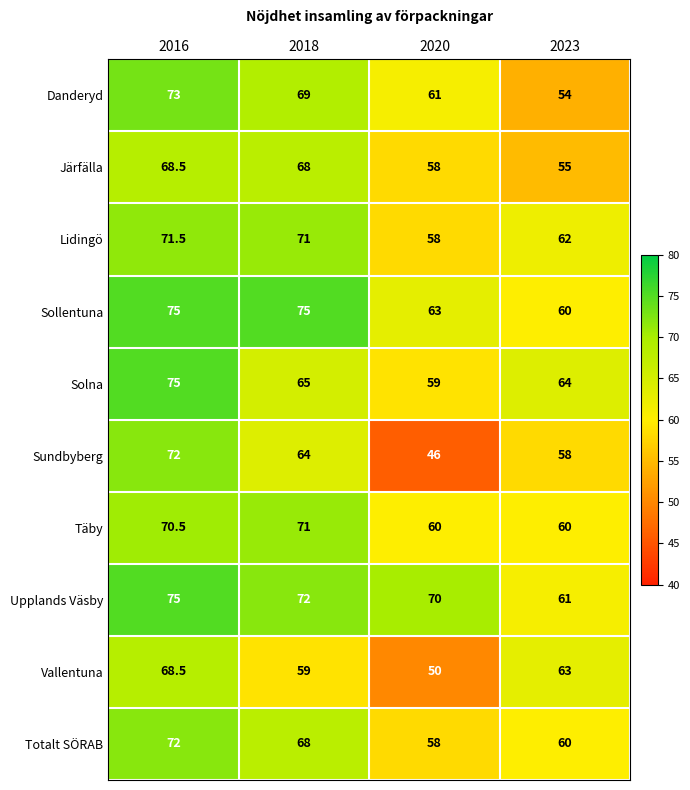

What is the average value of the Totalt SÖRAB series?

64.5